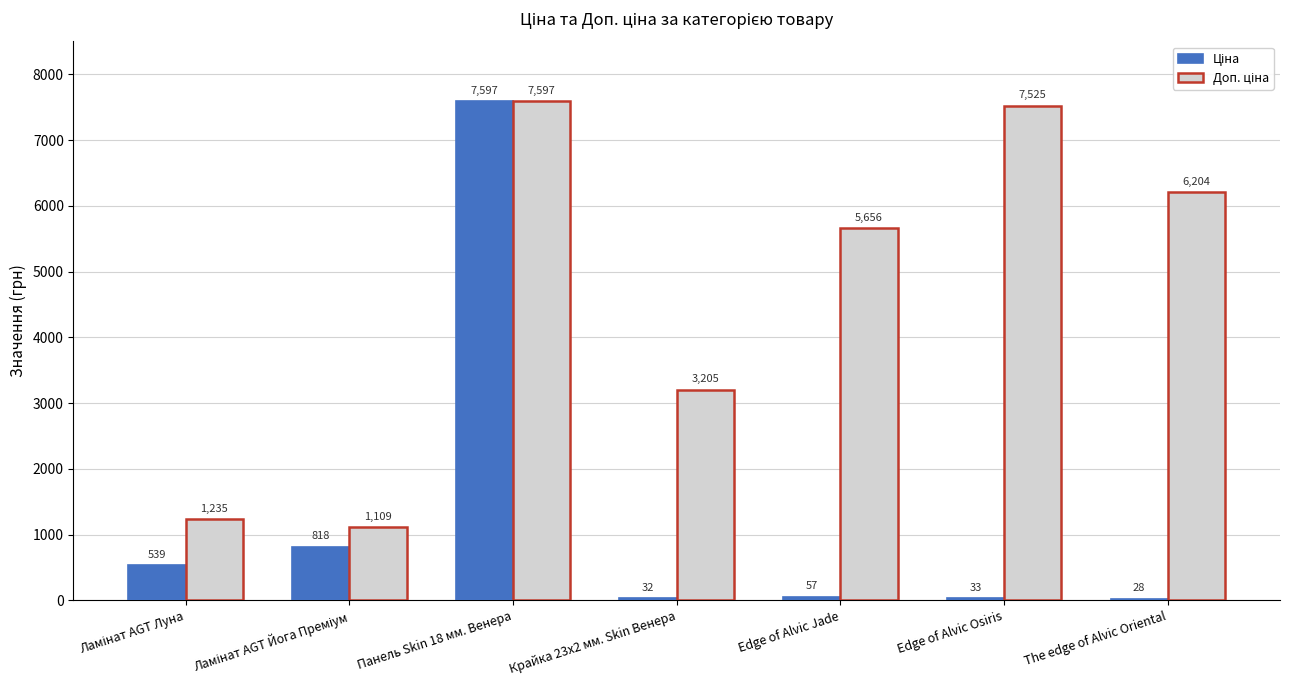

At which category does the chart reach its minimum across all series?

The edge of Alvic Oriental